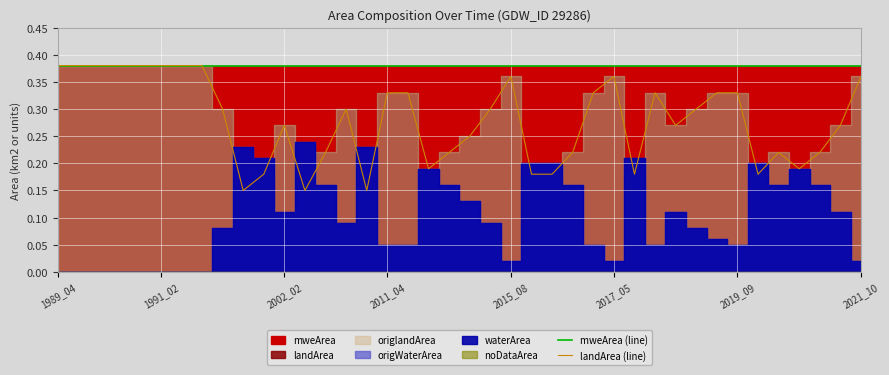

True or false: mweArea (line) and landArea (line) intersect in this chart.

False